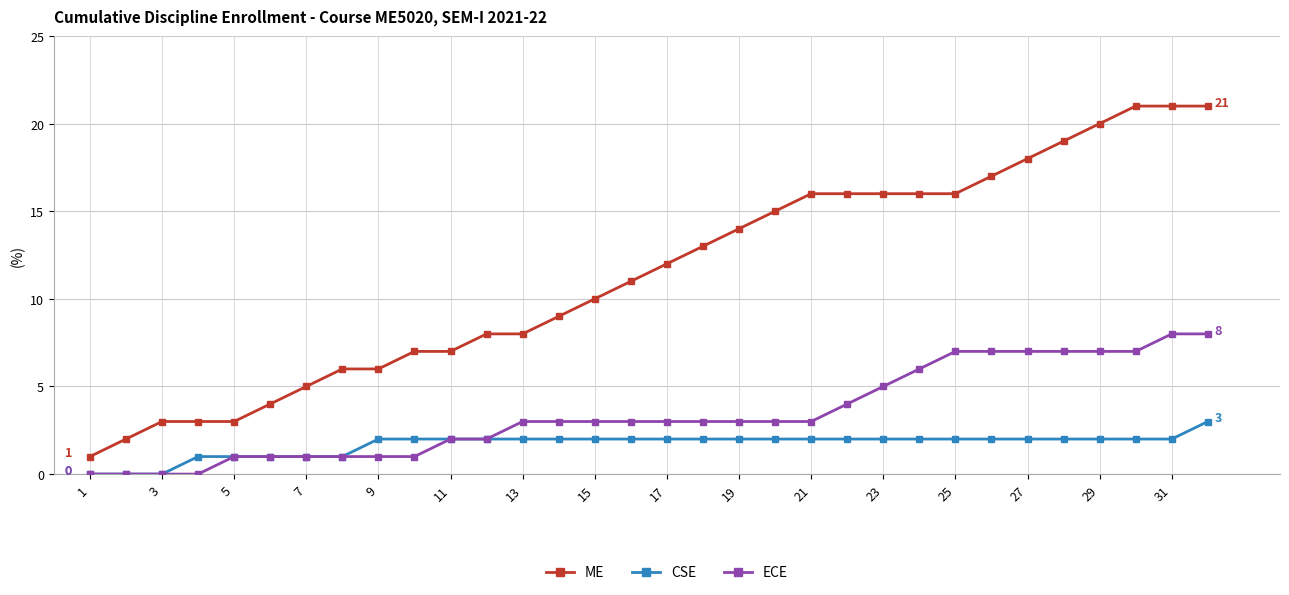

Which series has the widest spread of values?

ME